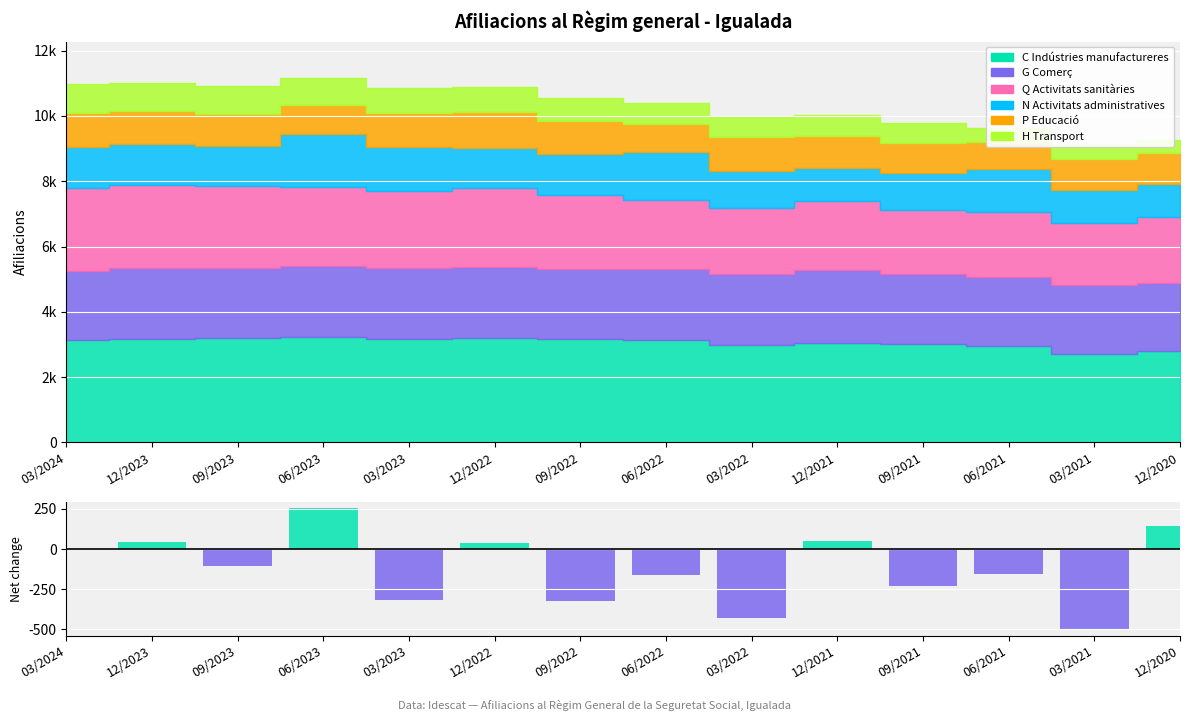

Is it true that the value at 12/2023 is 45?

True